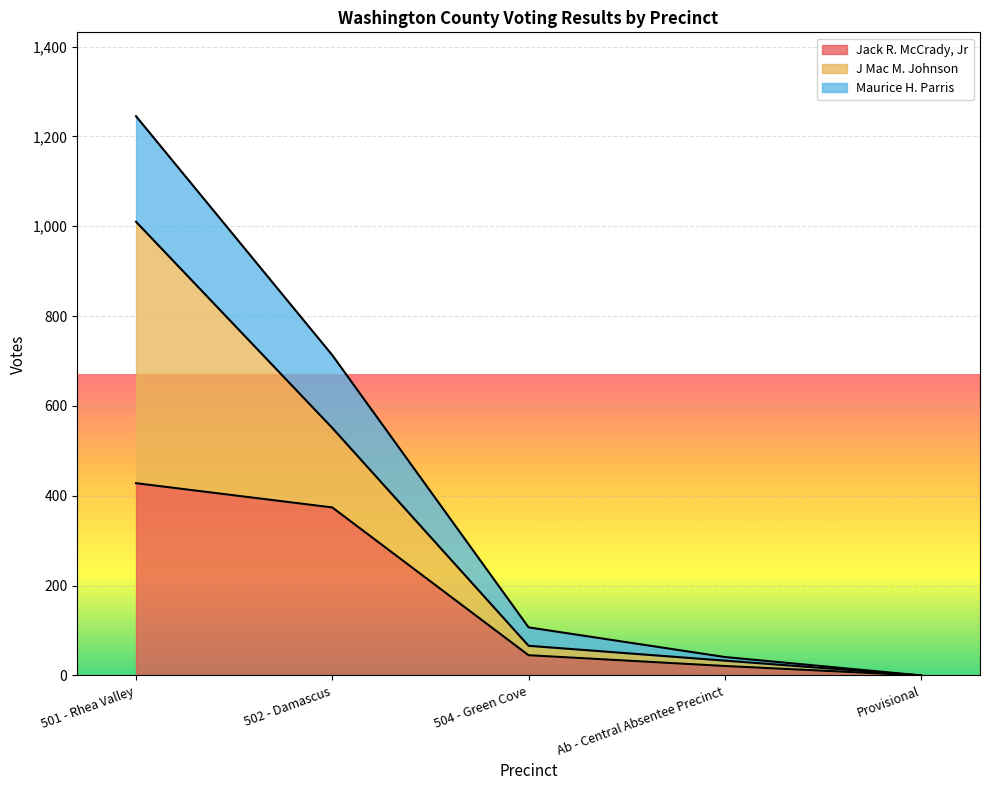

True or false: Jack R. McCrady, Jr and Maurice H. Parris intersect in this chart.

False